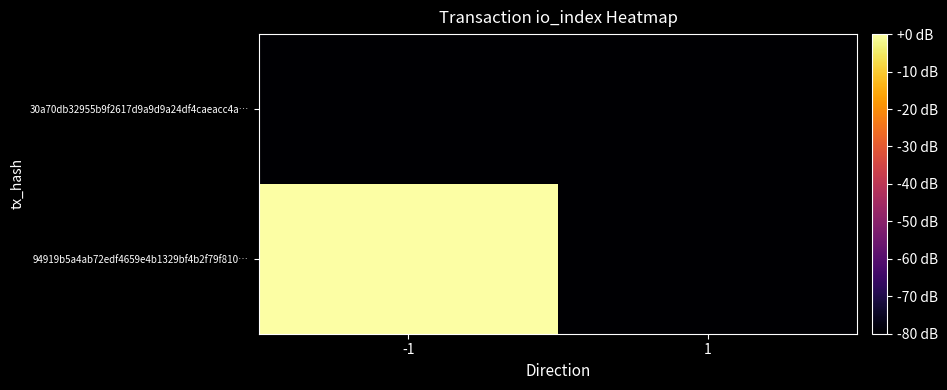

Rank the series by their maximum value, from lowest to highest.

30a70db32955b9f2617d9a9d9a24df4caeacc4a…, 94919b5a4ab72edf4659e4b1329bf4b2f79f810…